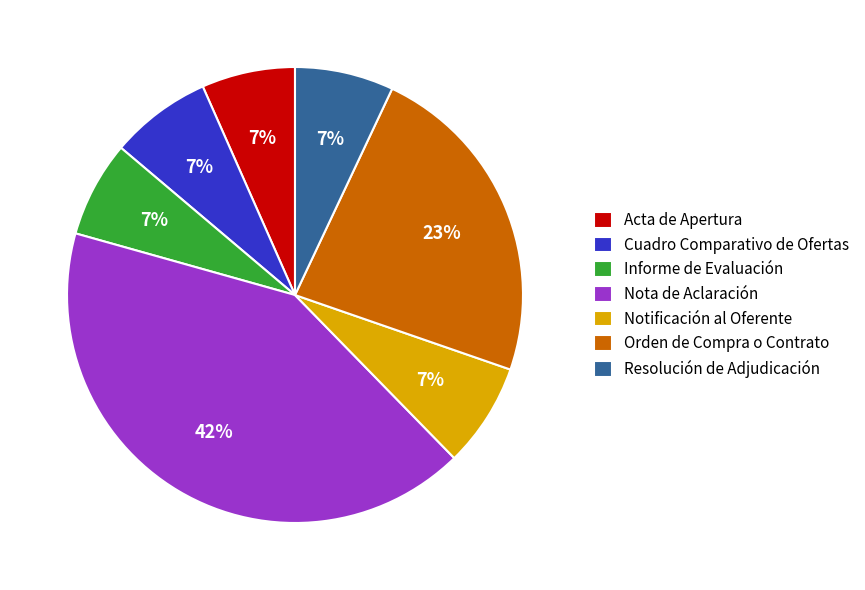

To the nearest percent, what portion does Orden de Compra o Contrato represent?

23%